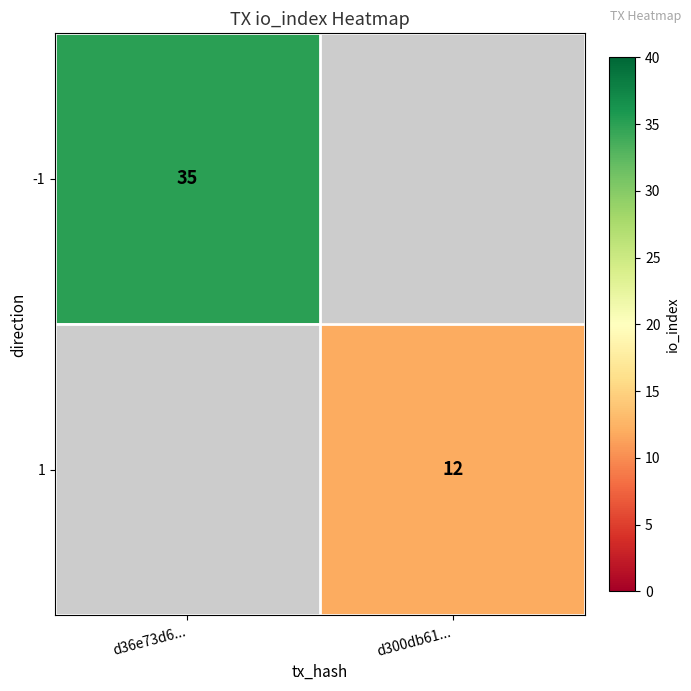

The value of -1 at d36e73d6... is 61. True or false?

False